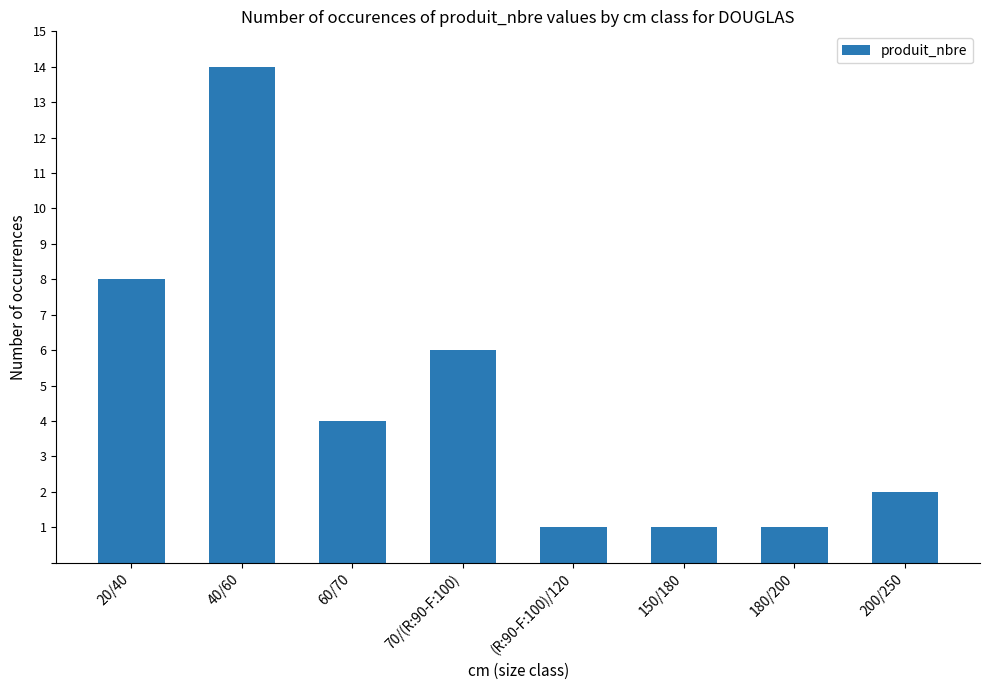

Reading right to left, extract all data points from this chart.

200/250=2	180/200=1	150/180=1	(R:90-F:100)/120=1	70/(R:90-F:100)=6	60/70=4	40/60=14	20/40=8